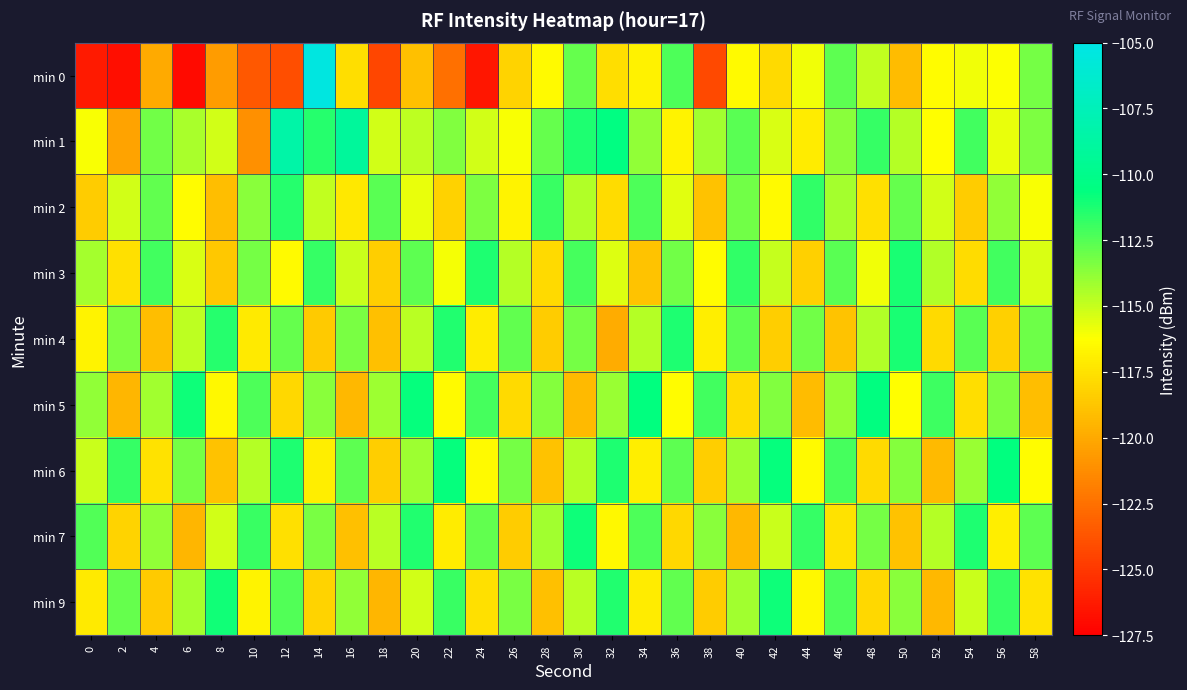

At which category is the sum across all series the highest?

30